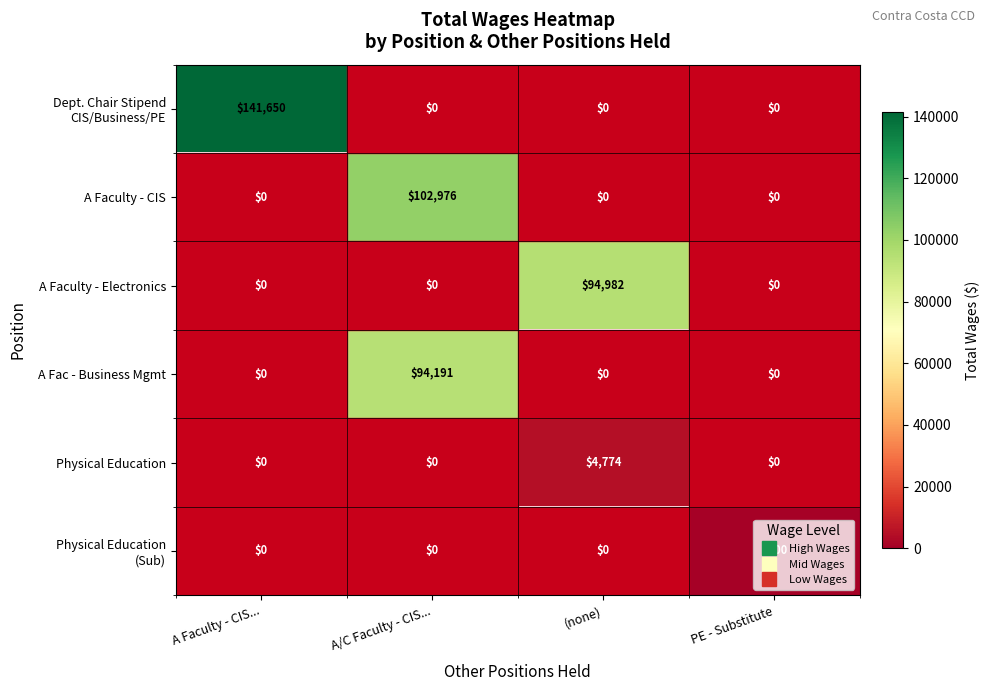

The A Faculty - CIS series shows 0 at (none). True or false?

True